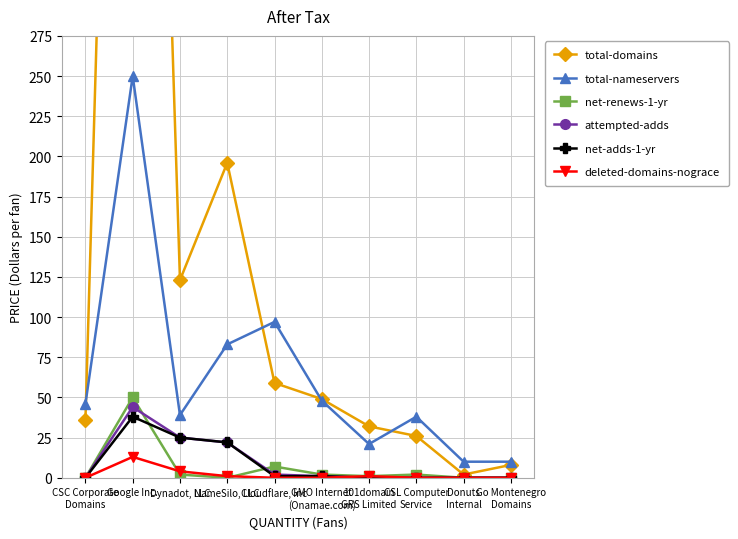

Is the value of net-renews-1-yr at 101domain
GRS Limited greater than the value of net-adds-1-yr at CSC Corporate
Domains?

Yes